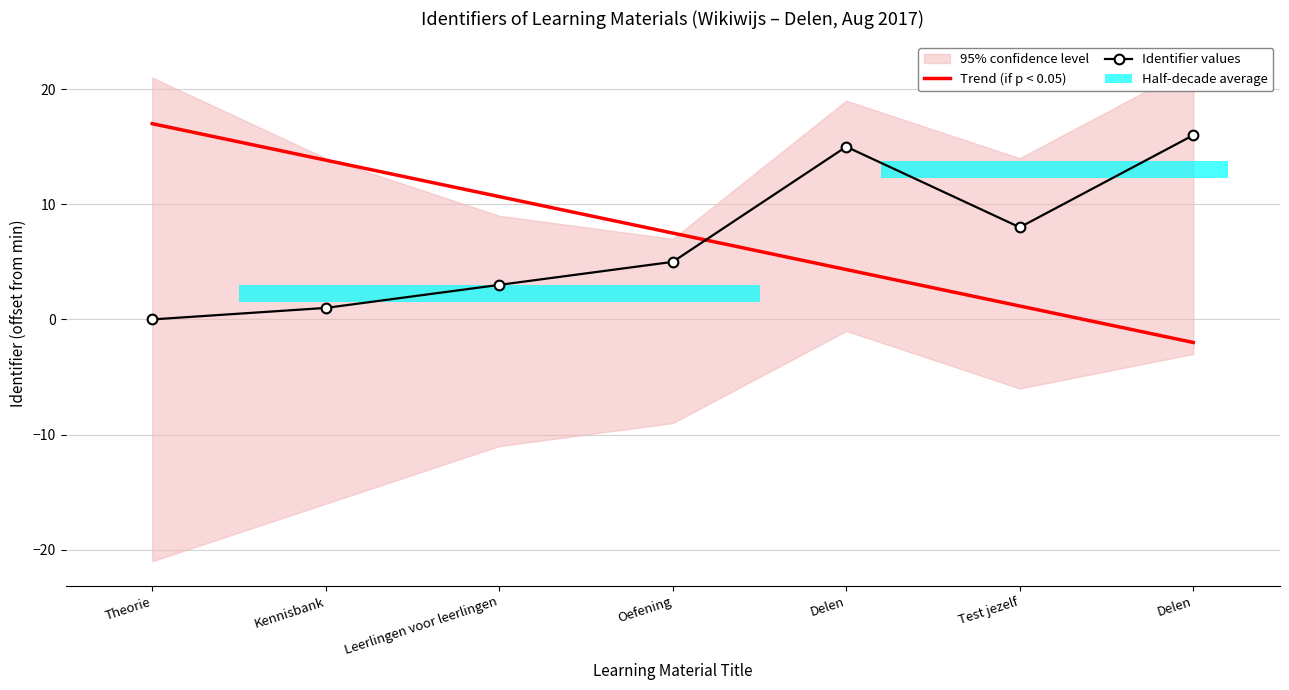

What is the difference between the maximum and second lowest values?

15